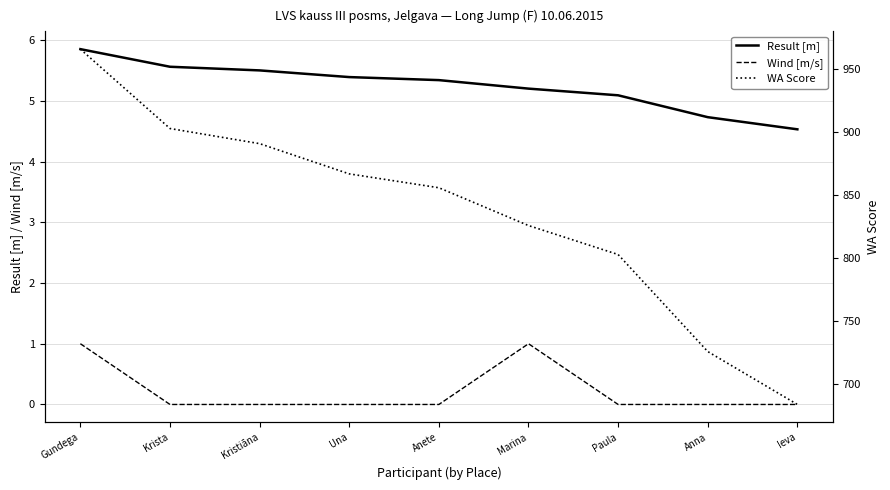

True or false: WA Score and Wind [m/s] cross at least once.

False